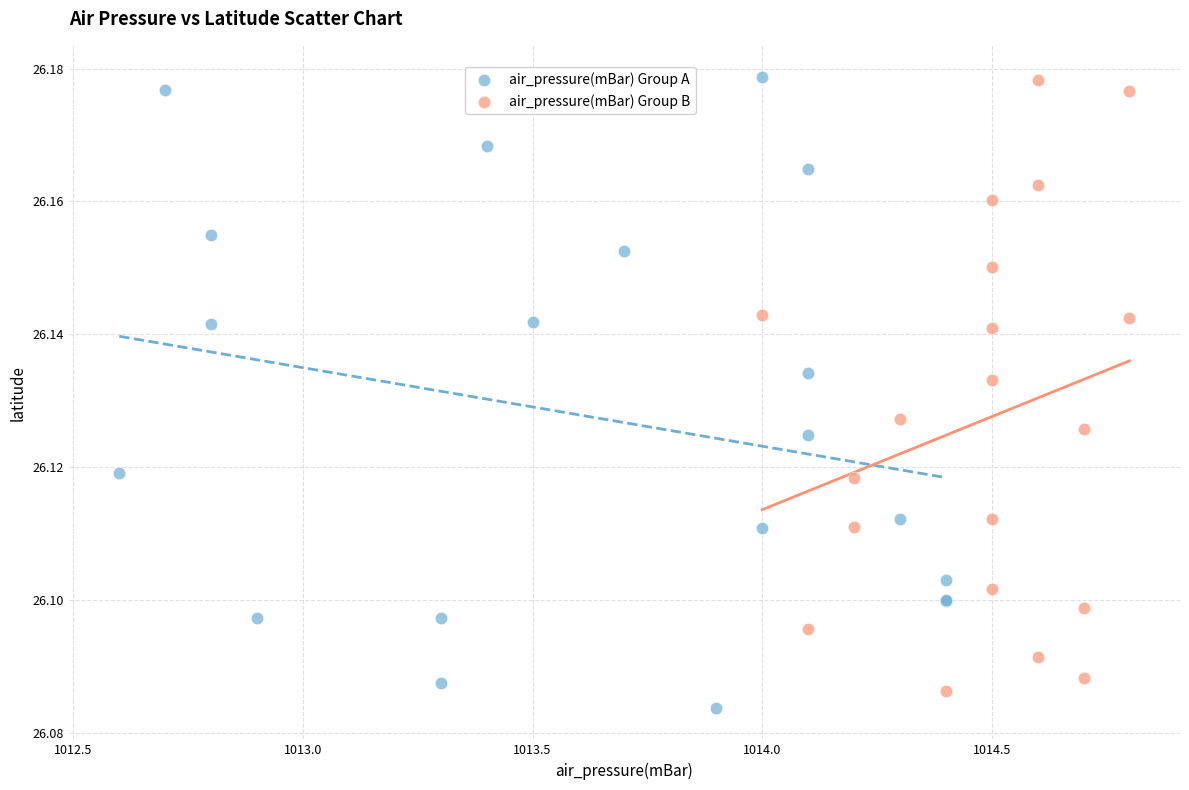

What are all the series names shown in the legend?

air_pressure(mBar) Group A, air_pressure(mBar) Group B